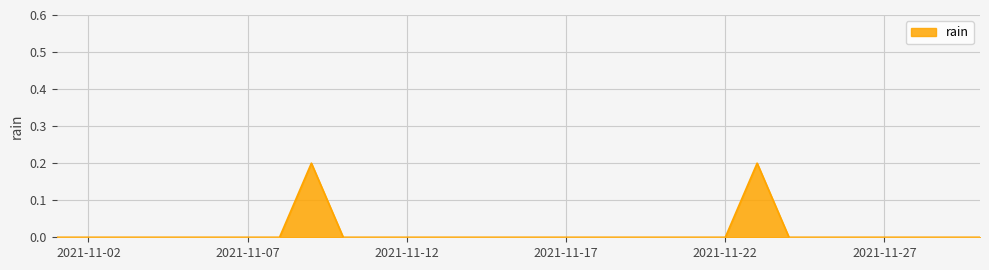

How many lines are shown in the chart?

1